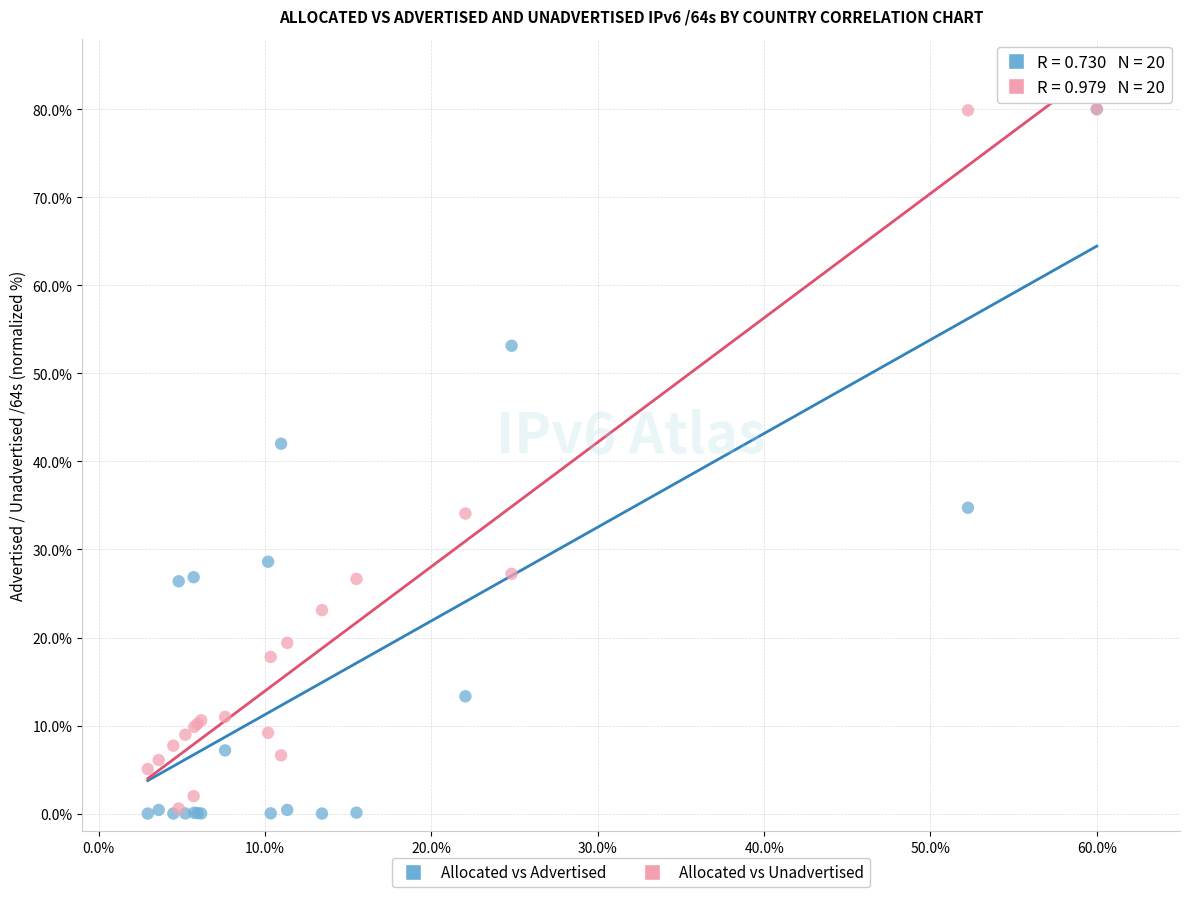

In the Allocated vs Unadvertised series, what Y value is closest to 40?

34.1